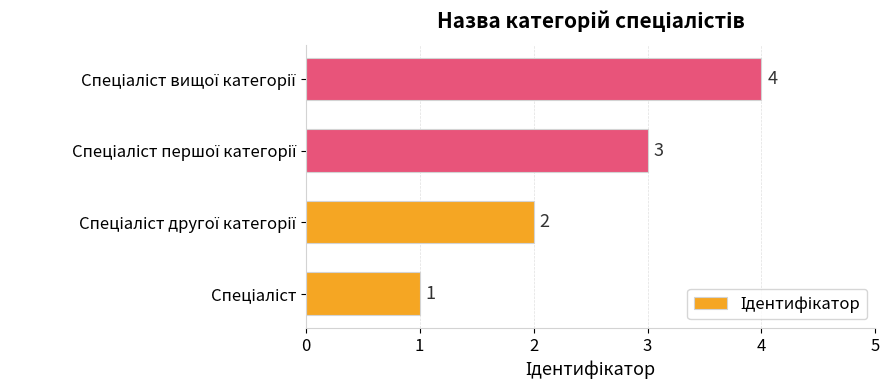

Count the values in the range 2 to 4.

3